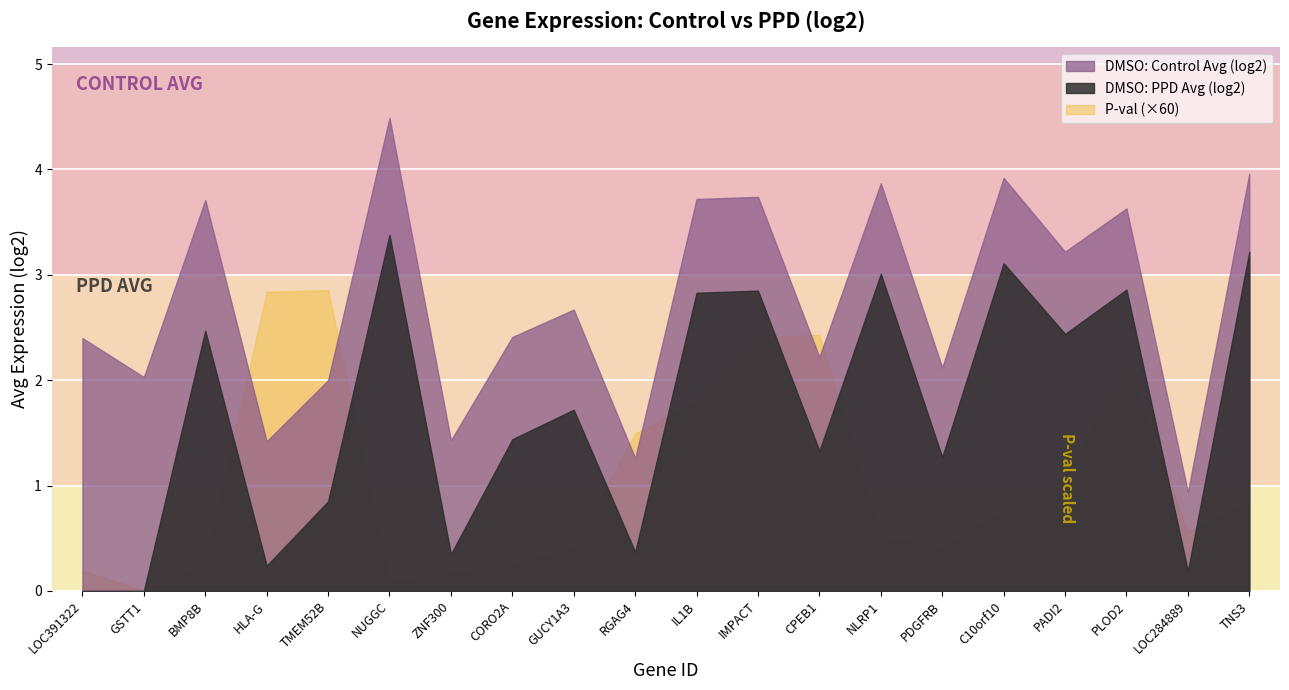

Which series changed the most between ZNF300 and C10orf10?

DMSO: PPD Avg (log2)